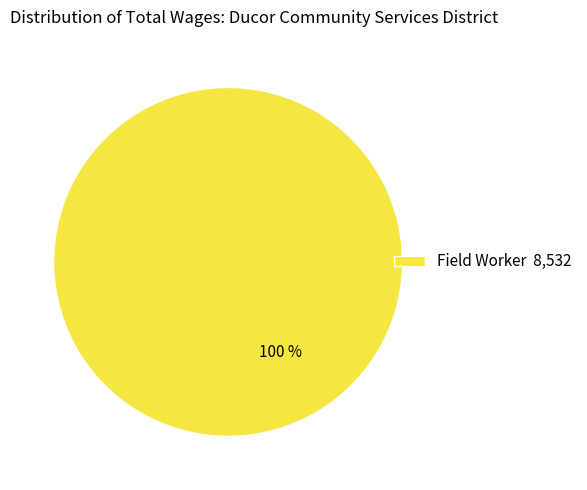

The Field Worker 8,532 slice represents 100% of the pie. True or false?

True